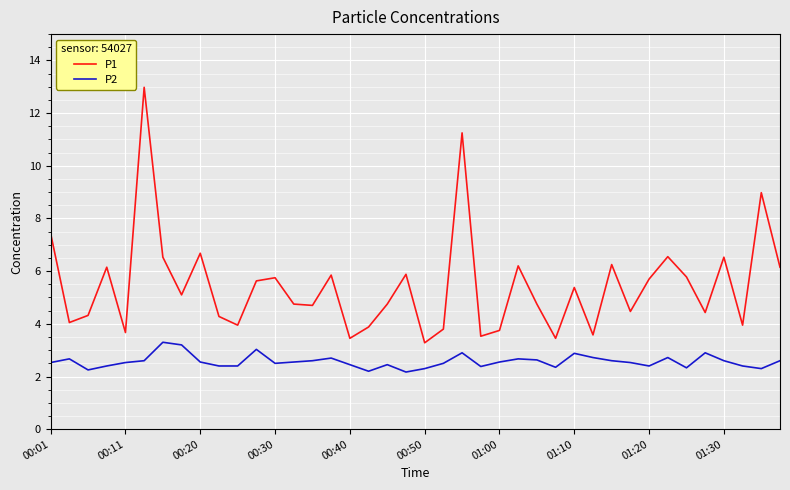

True or false: P2 and P1 intersect in this chart.

False